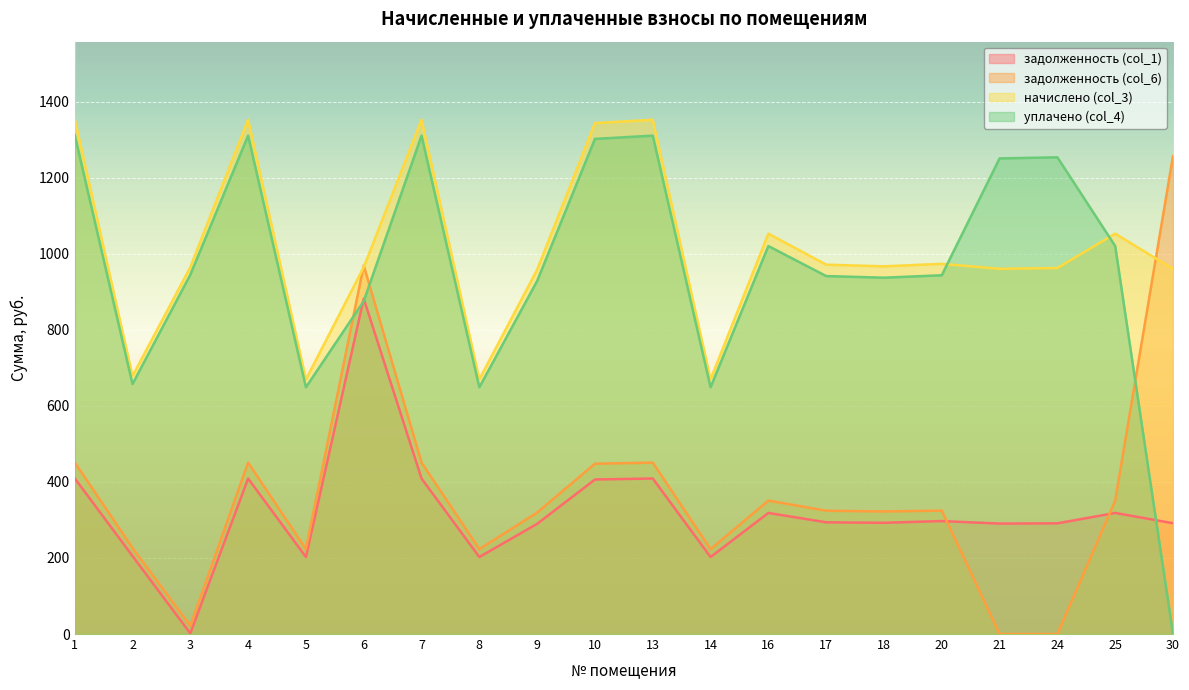

True or false: задолженность (col_6) and задолженность (col_1) cross at least once.

True